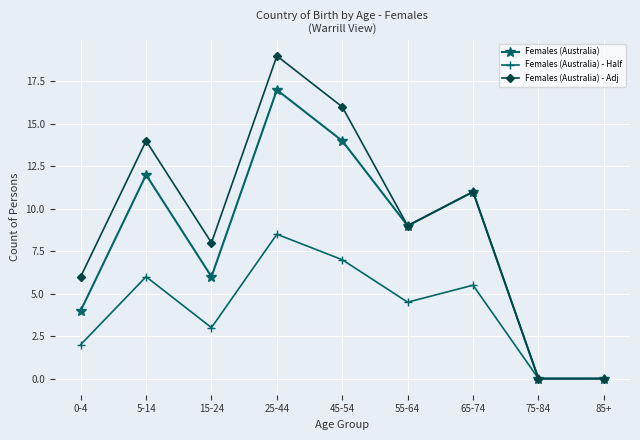

Rank the series by their average value, from highest to lowest.

Females (Australia) - Adj, Females (Australia), Females (Australia) - Half